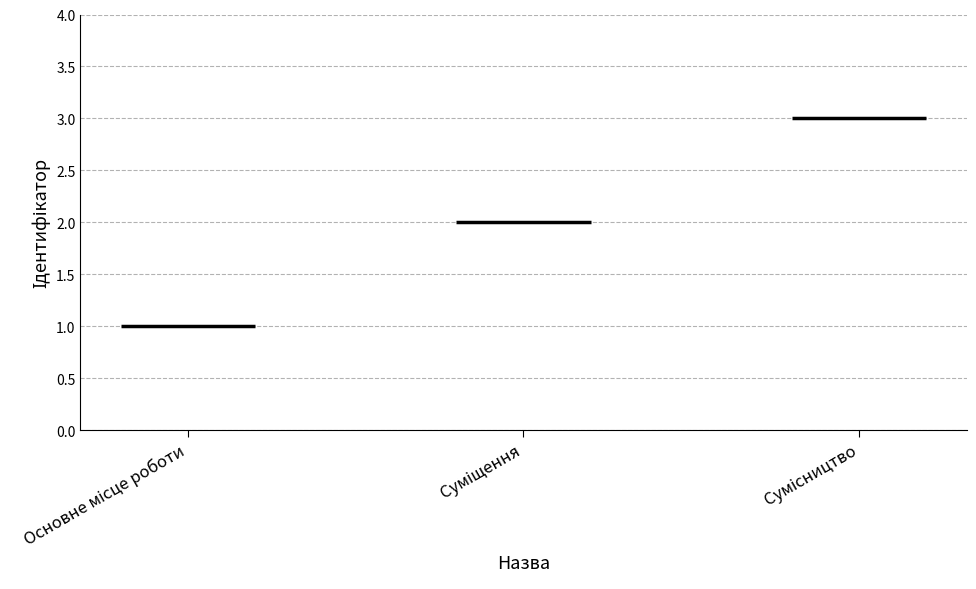

What is the label of the 2nd bar from the right?

Суміщення